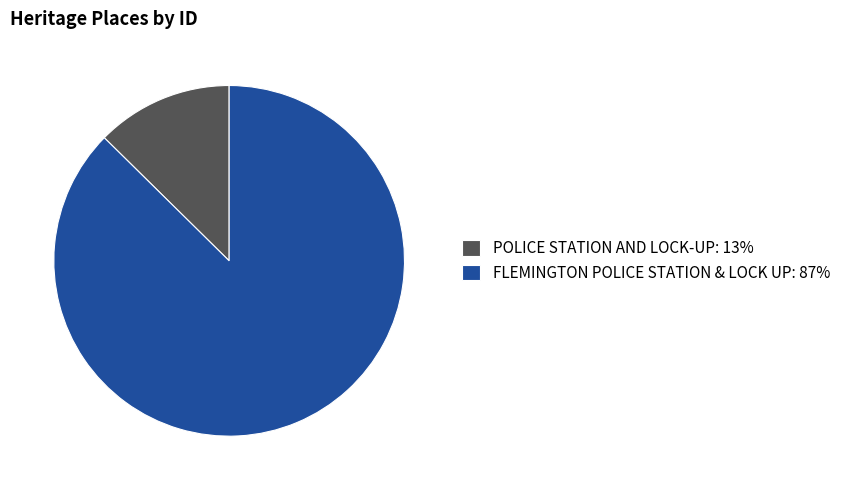

Combined, do POLICE STATION AND LOCK-UP and FLEMINGTON POLICE STATION & LOCK UP account for over 50%?

Yes